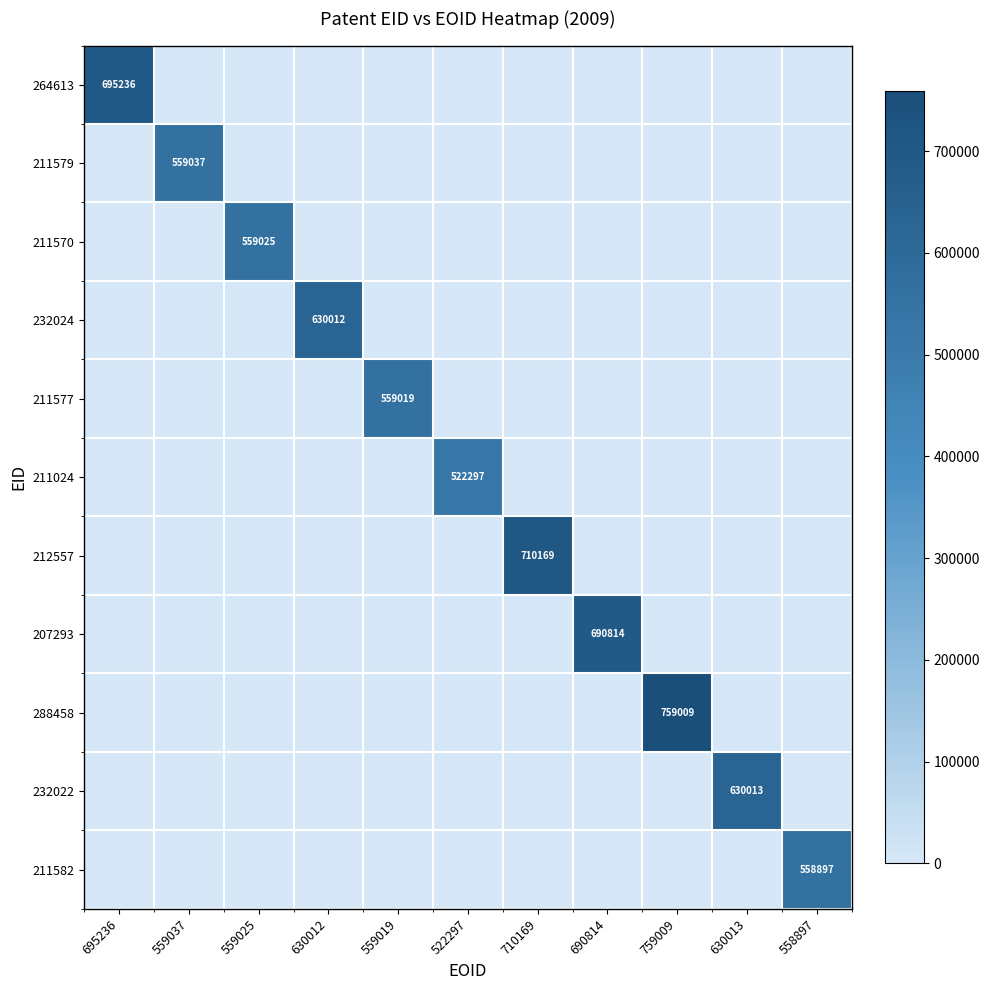

How many values in 288458 are above zero?

1